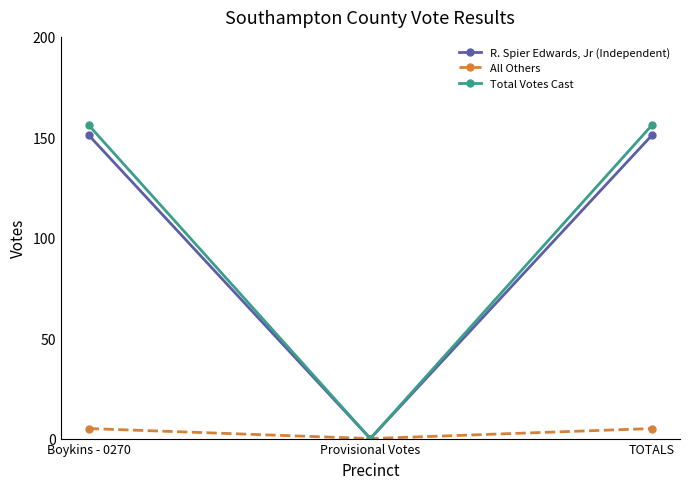

Reading left to right, transcribe all the data shown in this chart.

R. Spier Edwards, Jr (Independent): Boykins - 0270=151	Provisional Votes=0	TOTALS=151
All Others: Boykins - 0270=5	Provisional Votes=0	TOTALS=5
Total Votes Cast: Boykins - 0270=156	Provisional Votes=0	TOTALS=156